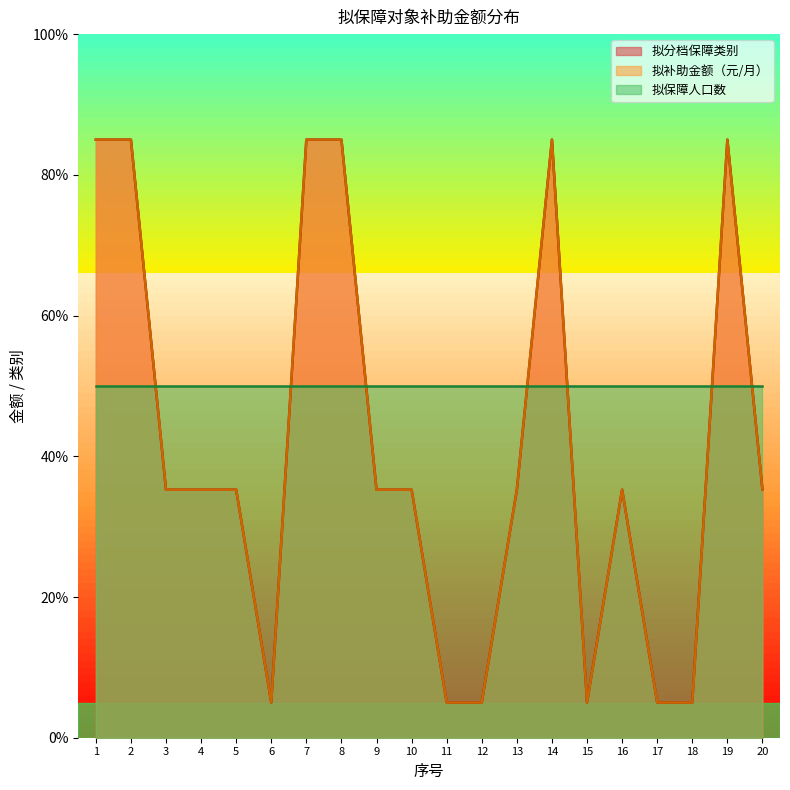

True or false: 拟补助金额（元/月） has more than 0 points higher than both neighbors.

True